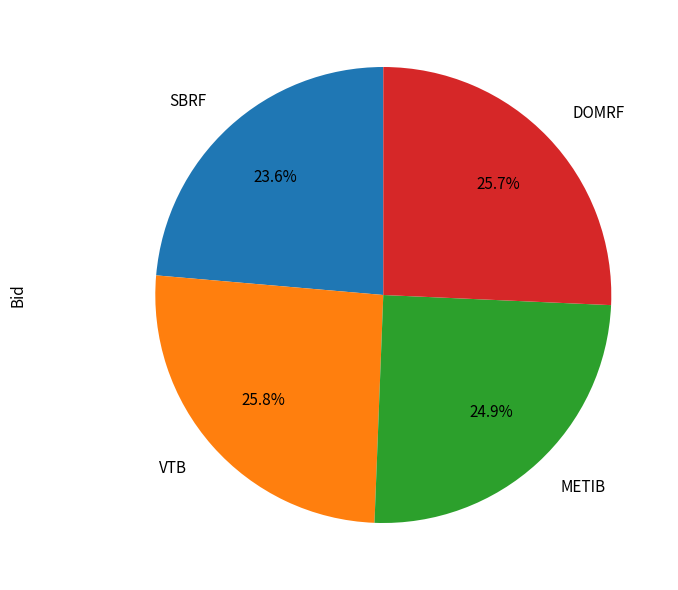

To the nearest percent, what portion does DOMRF represent?

26%